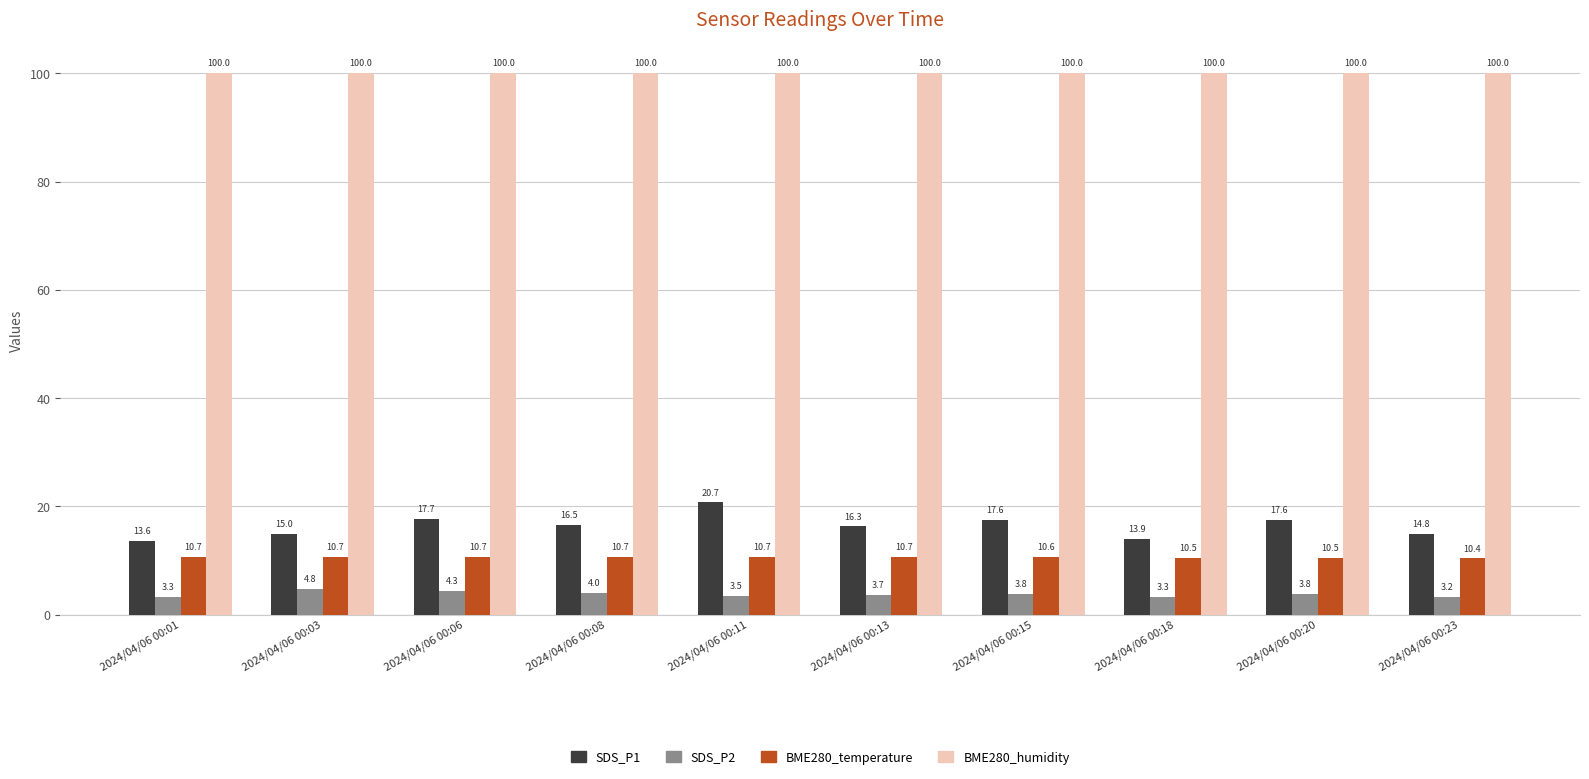

Is the value of SDS_P2 at 2024/04/06 00:18 greater than the value of BME280_temperature at 2024/04/06 00:01?

No